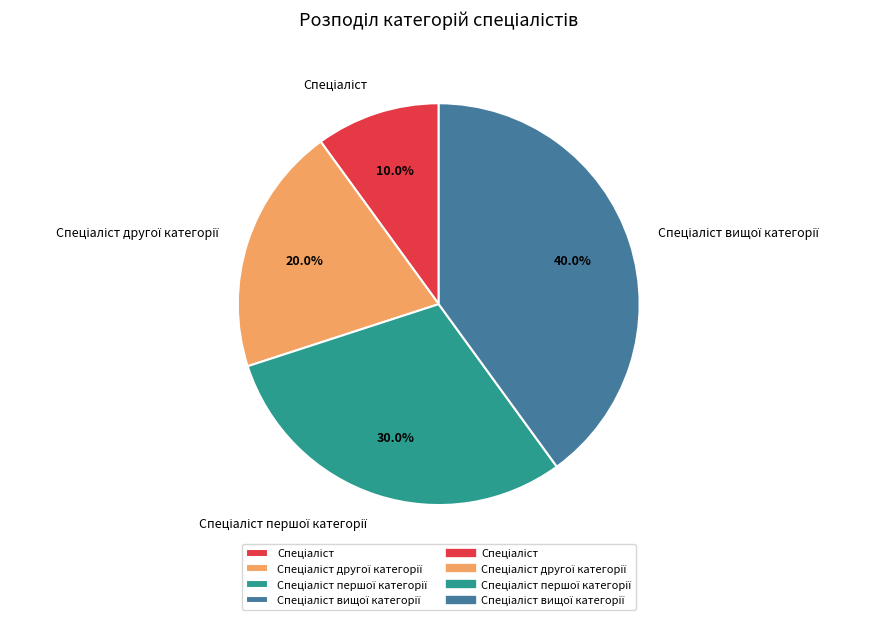

Does any single category account for the majority?

No